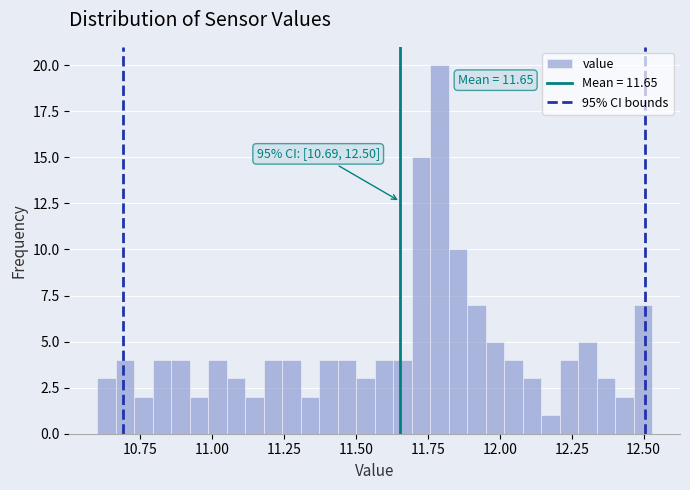

Read against the x-axis, roughly where is the centre of the tallest bar?

11.80